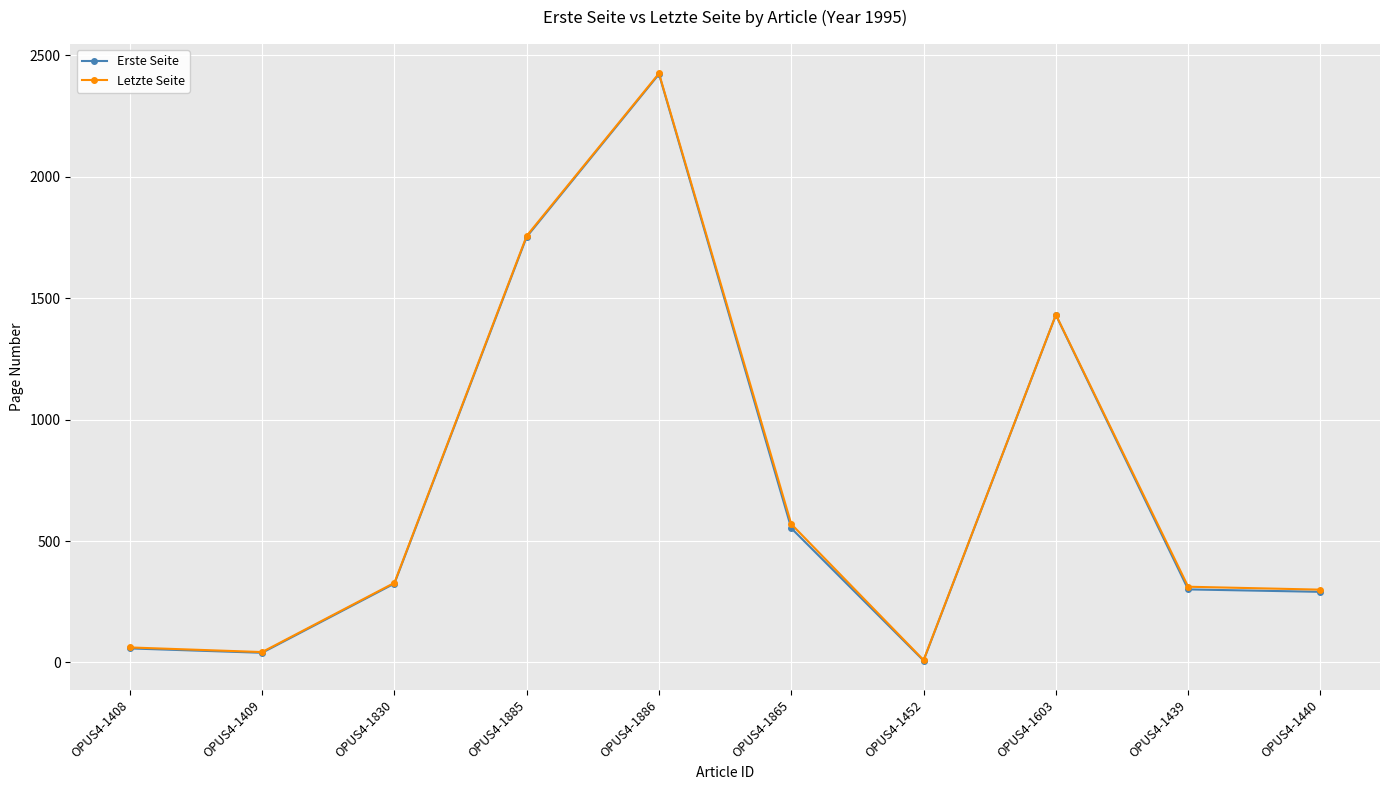

What is the average value of the Erste Seite series?

718